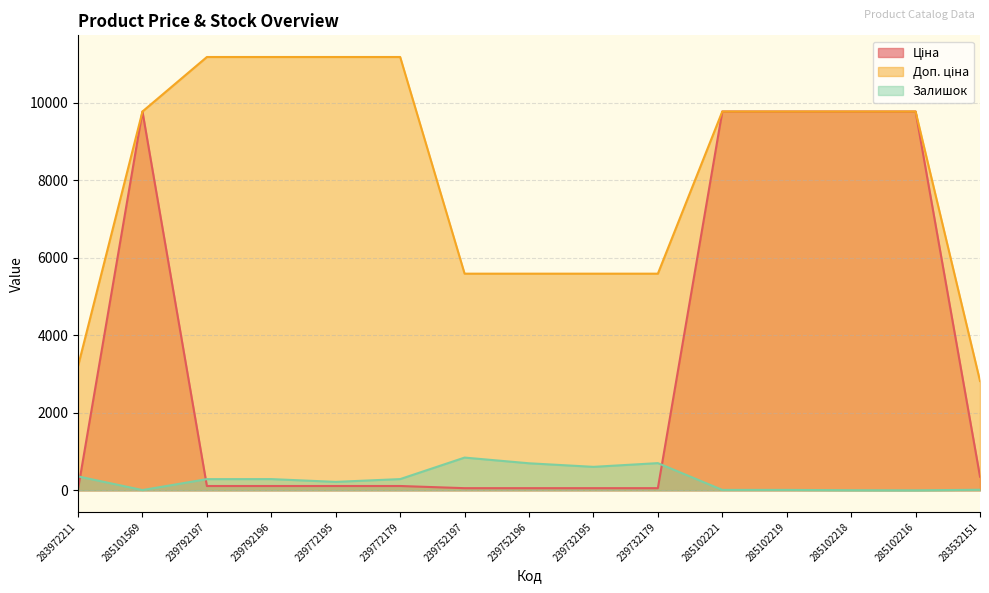

The value of Ціна at 239772195 is 111.8. True or false?

True